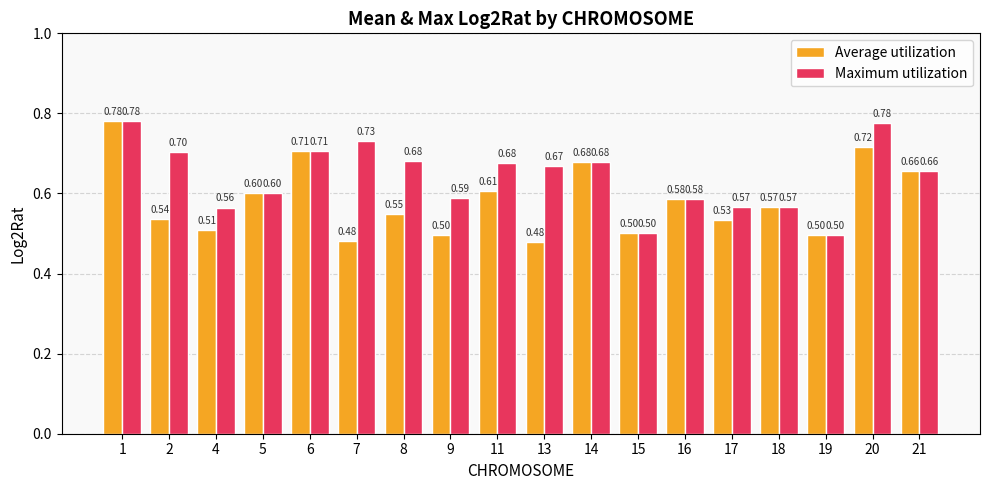

Are the bars grouped side by side (vs. stacked)?

Yes